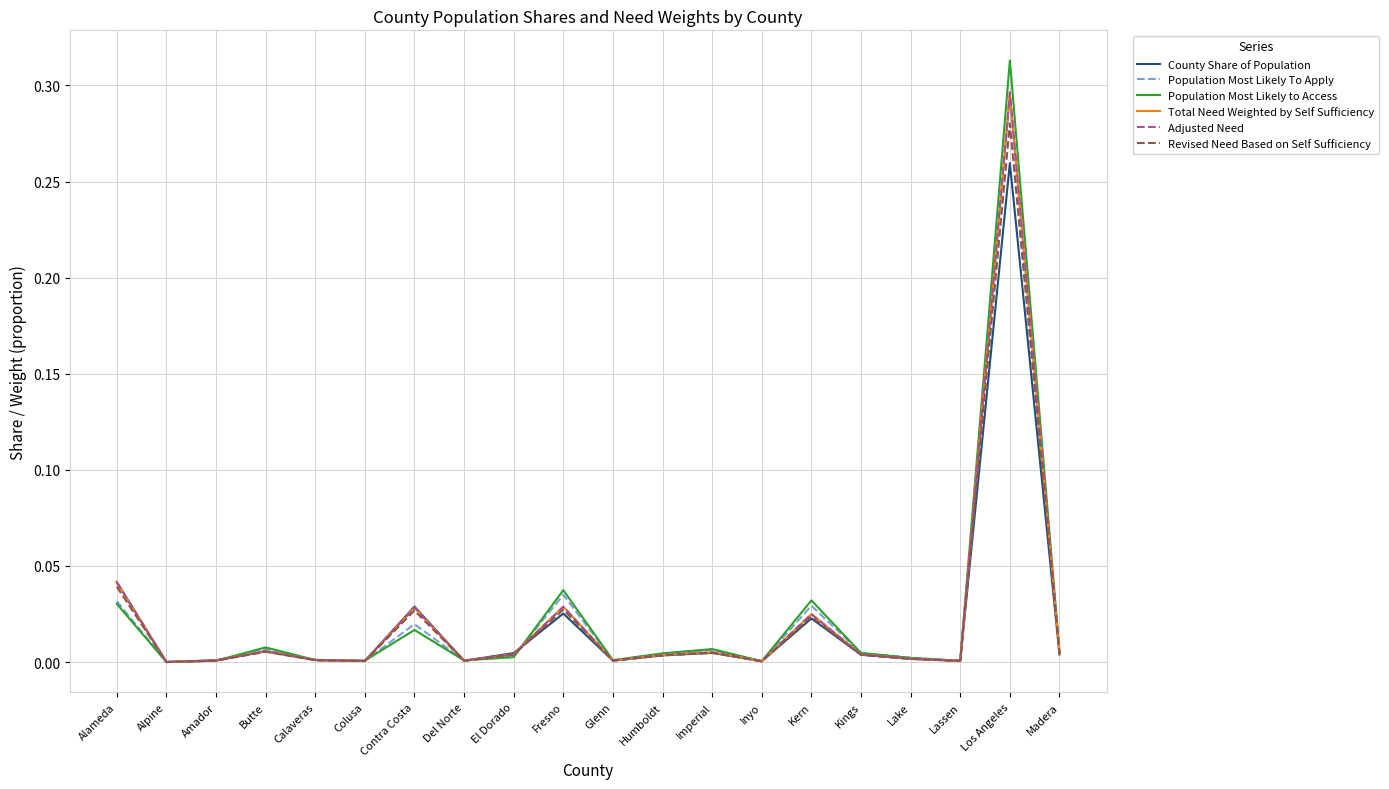

What is the label of the 2nd point from the right?

Los Angeles